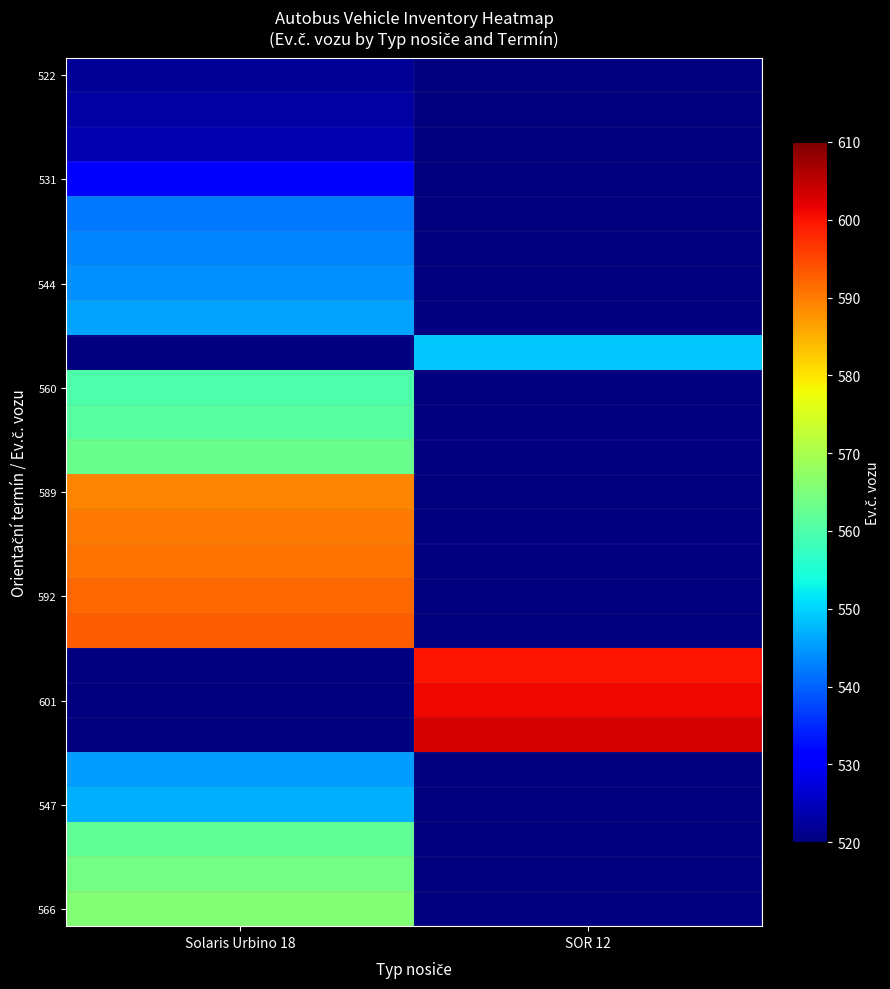

At which category does the chart reach its peak across all series?

SOR 12